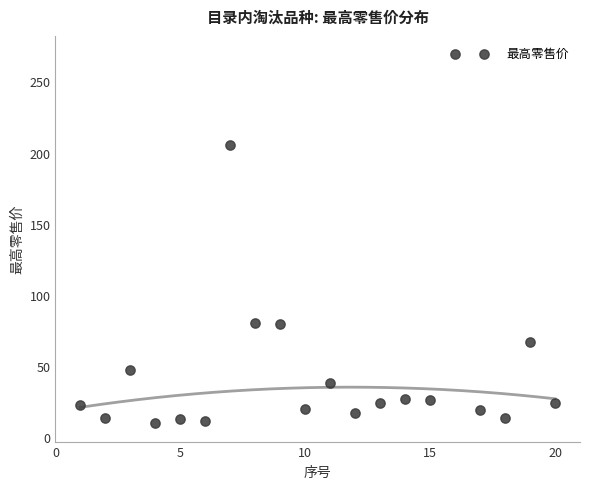

What is the range of X values (max minus min)?

19.0